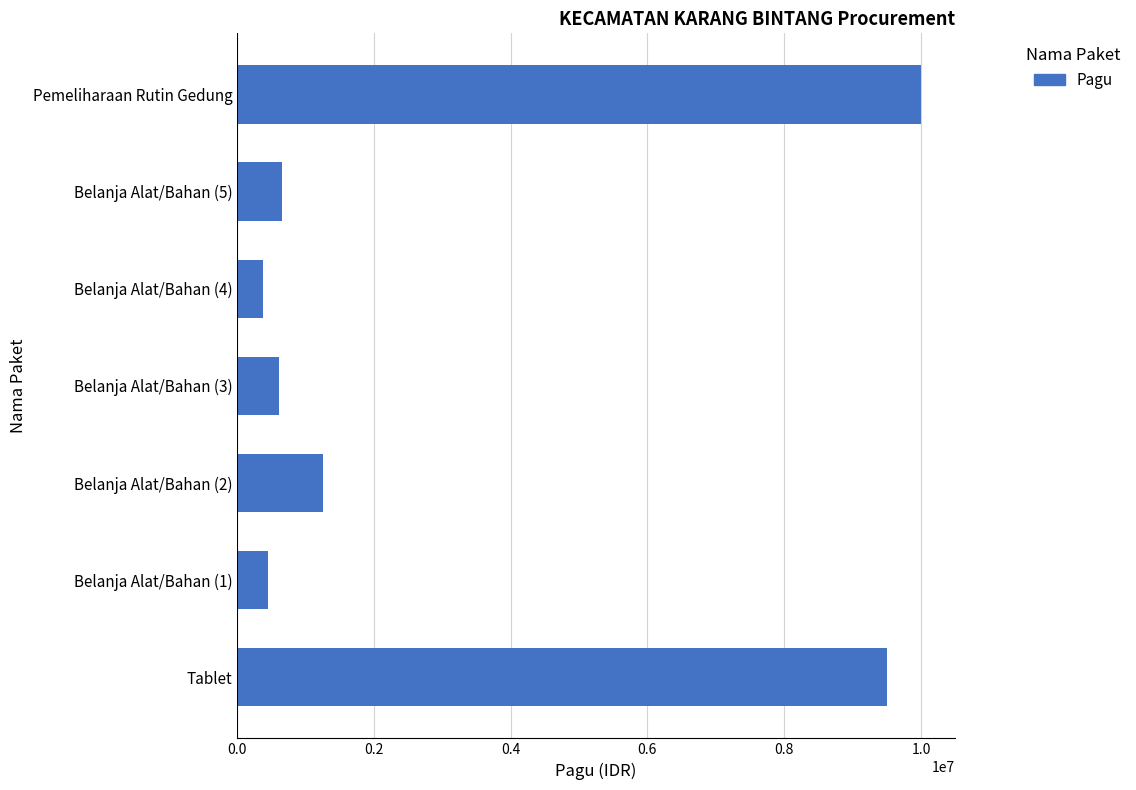

What is the ratio of the value at Belanja Alat/Bahan (1) to the value at Belanja Alat/Bahan (5)?

0.7